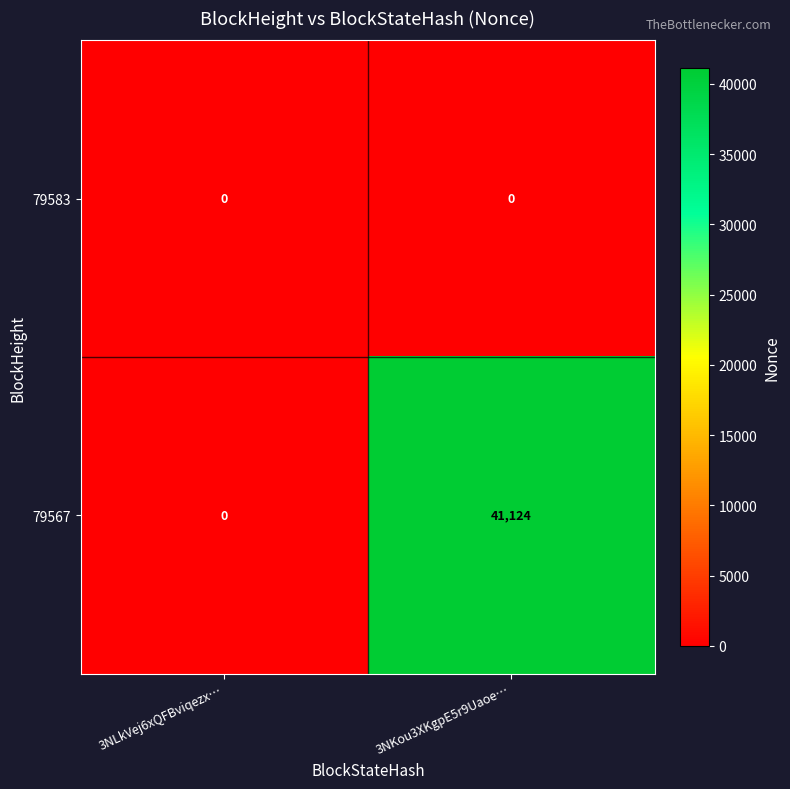

At how many categories does at least one series exceed 13233?

1